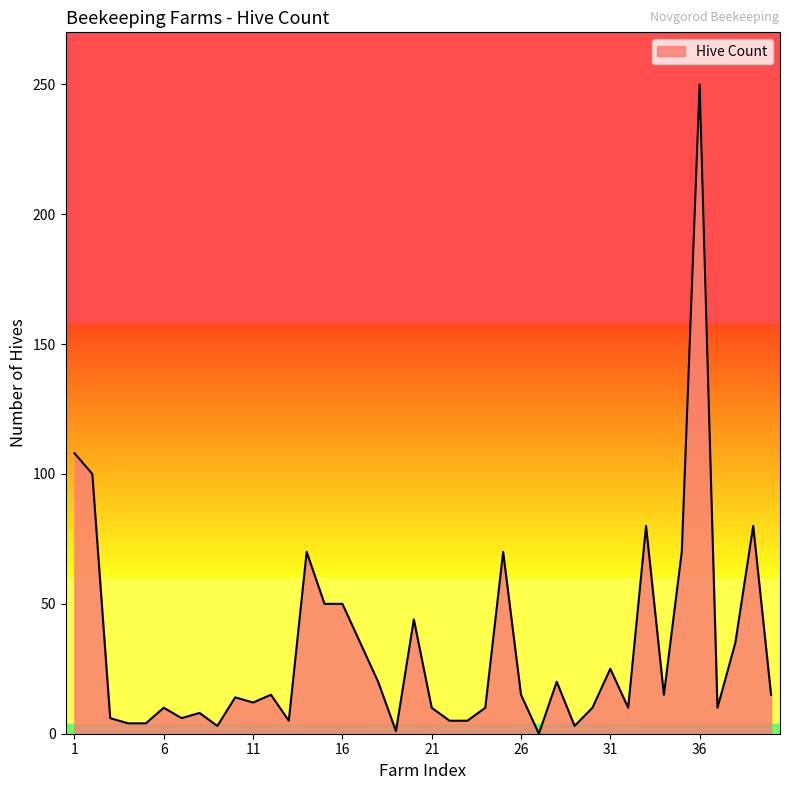

What is the greatest value displayed?

250